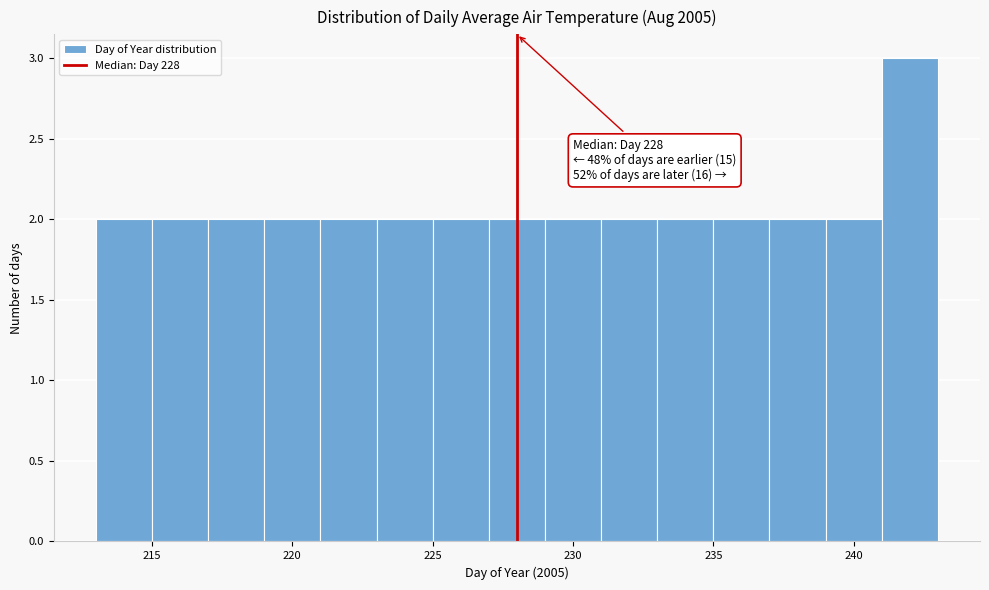

Which range on the x-axis has the tallest bar?

241 to 243